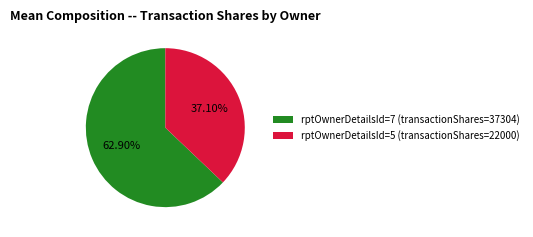

Which category has the smallest portion of the pie?

rptOwnerDetailsId=5 (transactionShares=22000)